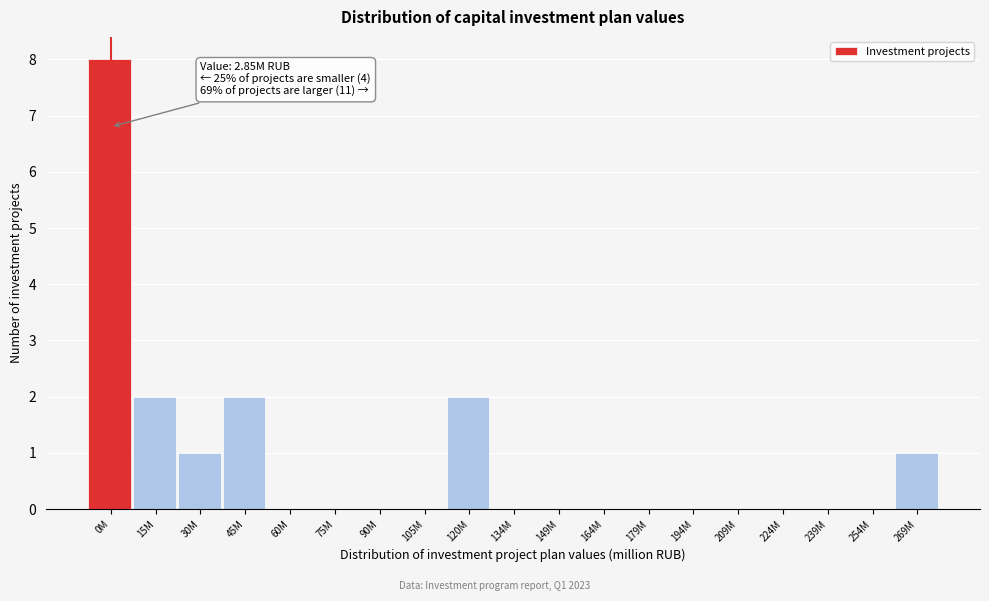

Reading left to right, transcribe all the data shown in this chart.

0M=8	15M=2	30M=1	45M=2	60M=0	75M=0	90M=0	105M=0	120M=2	134M=0	149M=0	164M=0	179M=0	194M=0	209M=0	224M=0	239M=0	254M=0	269M=1